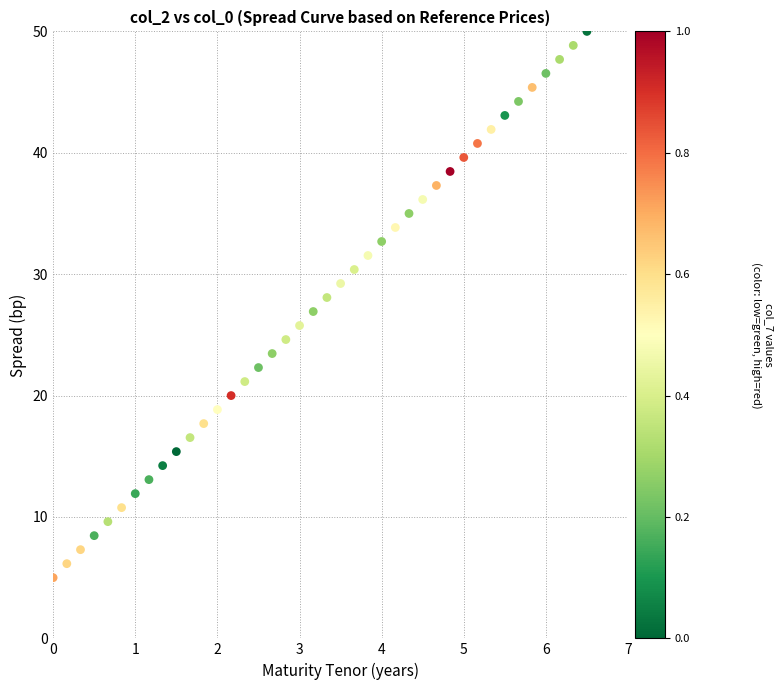

What is the range of X values (max minus min)?

6.5